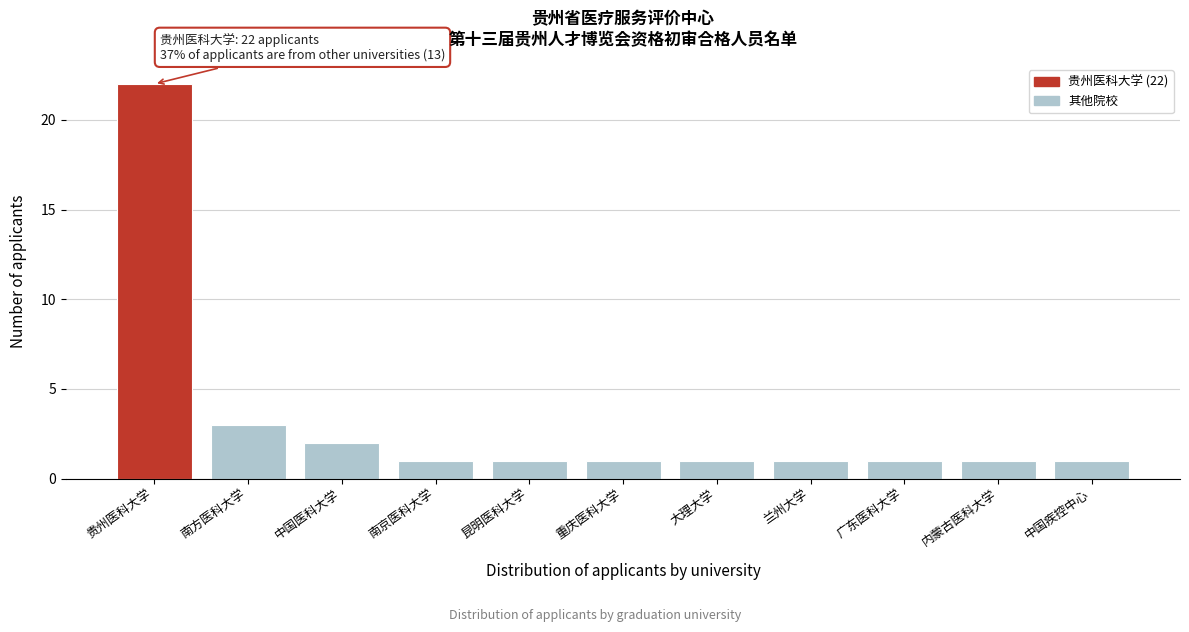

Reading right to left, extract all data points from this chart.

中国疾控中心=1	内蒙古医科大学=1	广东医科大学=1	兰州大学=1	大理大学=1	重庆医科大学=1	昆明医科大学=1	南京医科大学=1	中国医科大学=2	南方医科大学=3	贵州医科大学=22